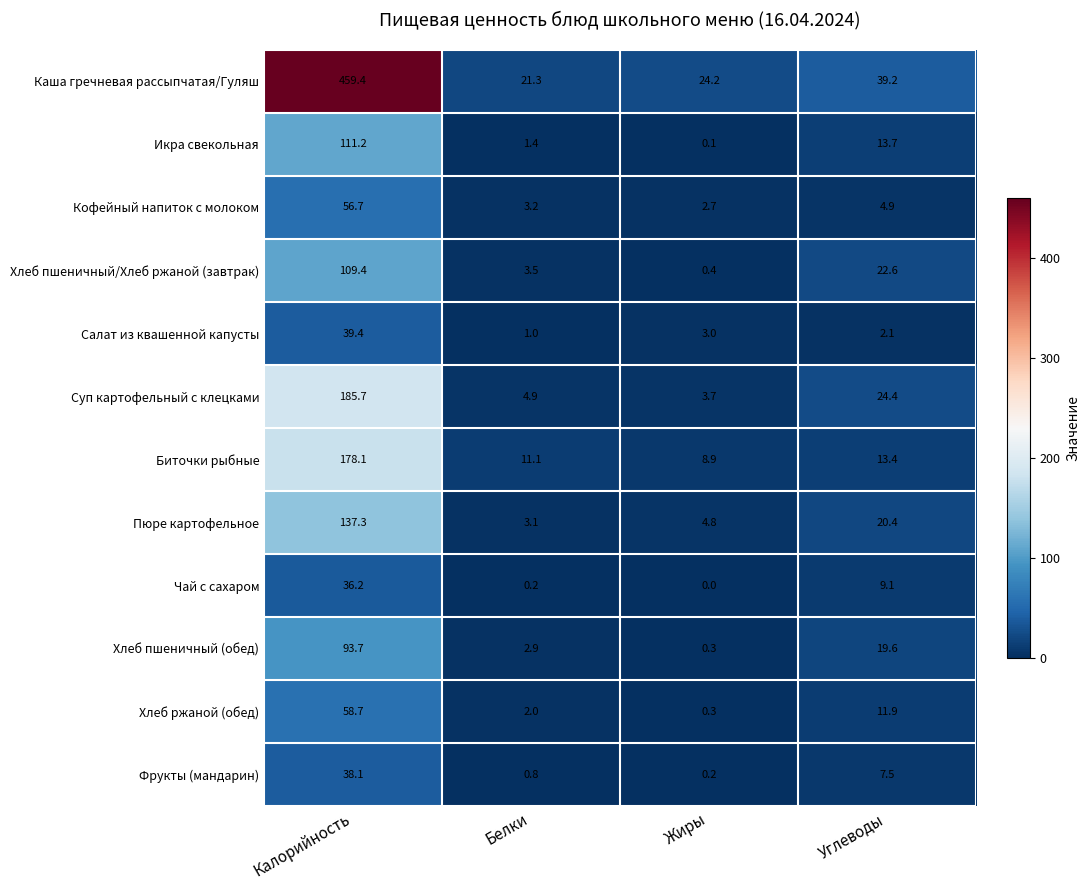

At which category is the sum across all series the highest?

Калорийность